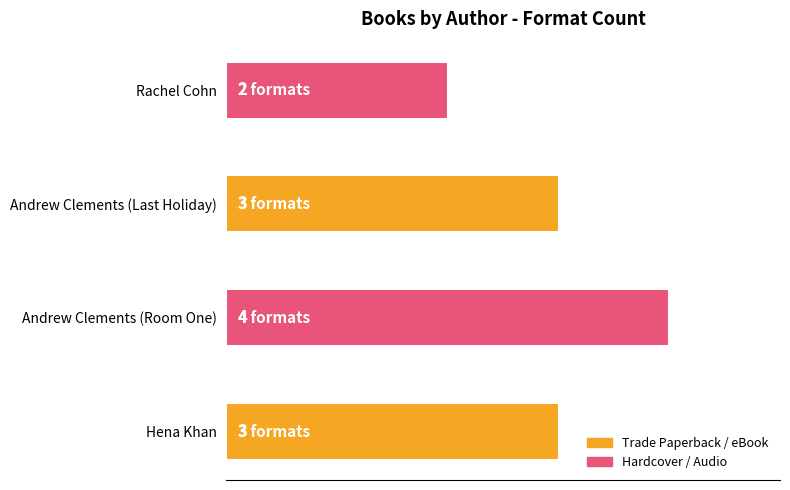

List the labels in order of value, largest first.

Andrew Clements (Room One), Hena Khan, Andrew Clements (Last Holiday), Rachel Cohn